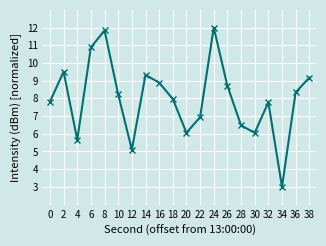

True or false: the data shows 8.7 at 26.

True